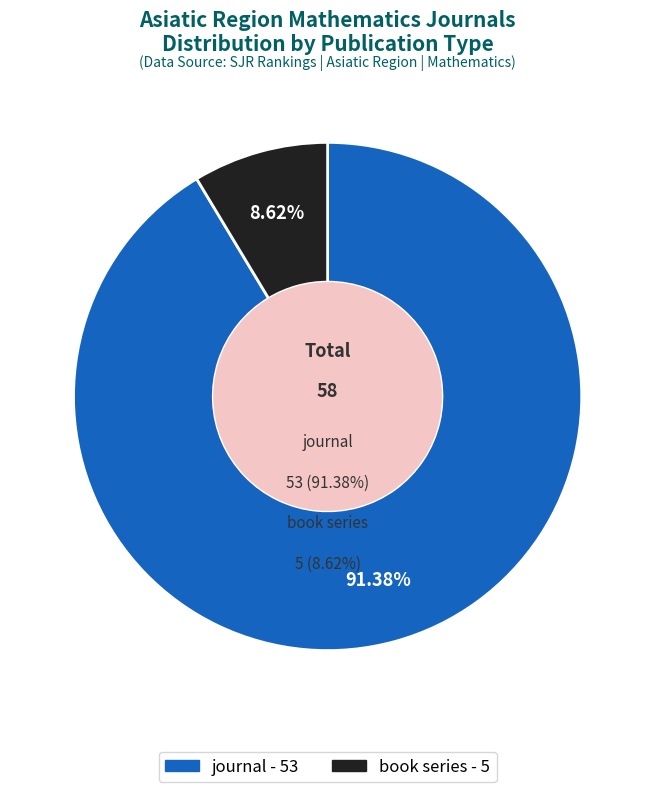

Is it true that book series is 9% of the pie?

True